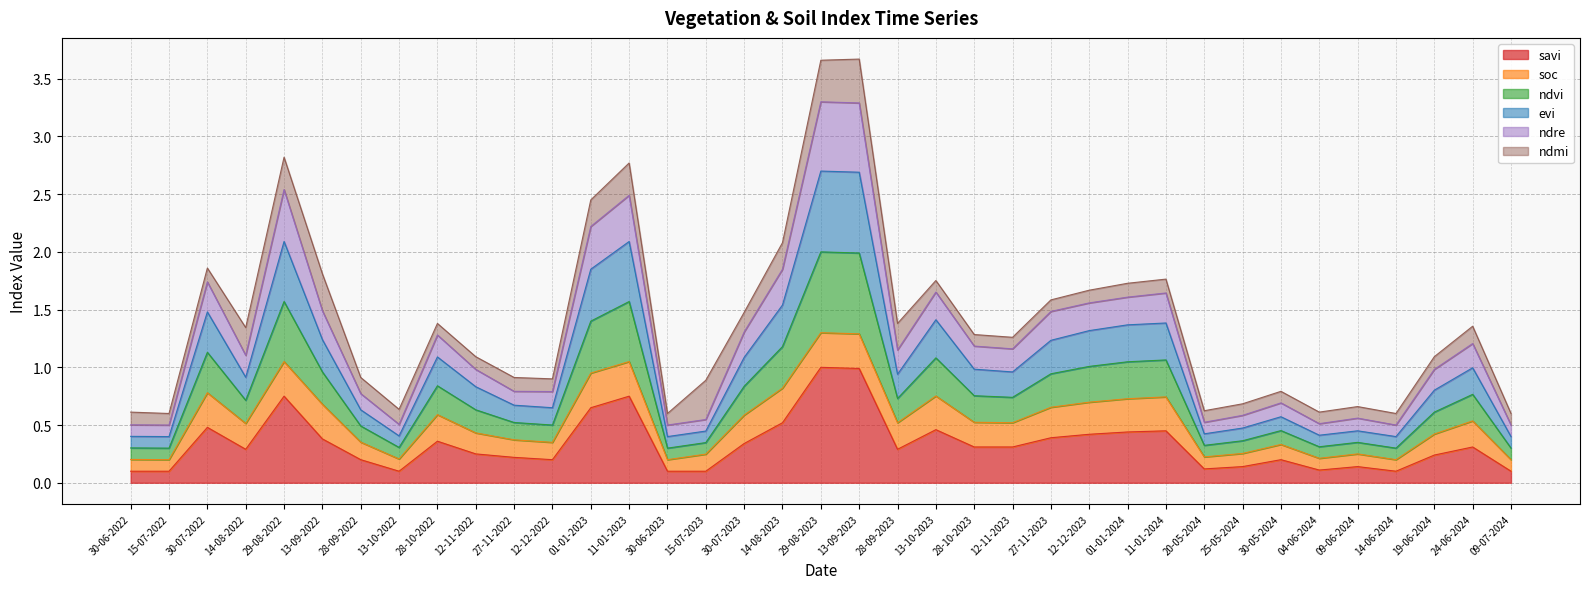

At how many categories does at least one series exceed 3?

2